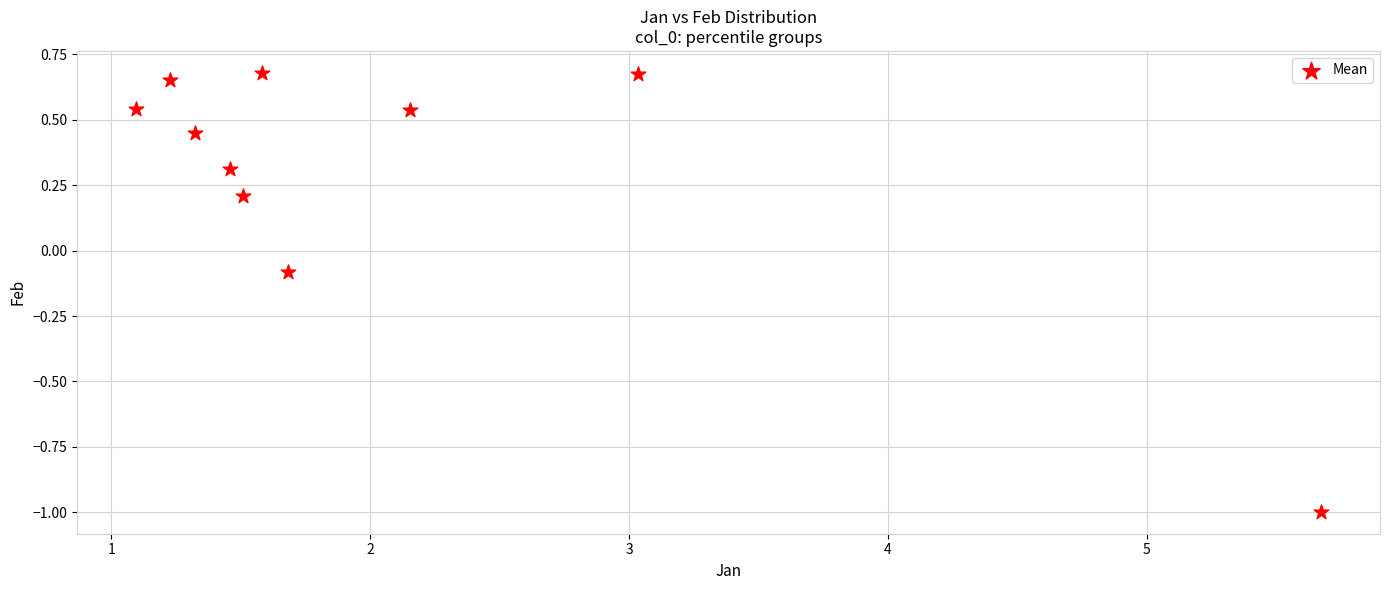

What is the average X value?

2.1